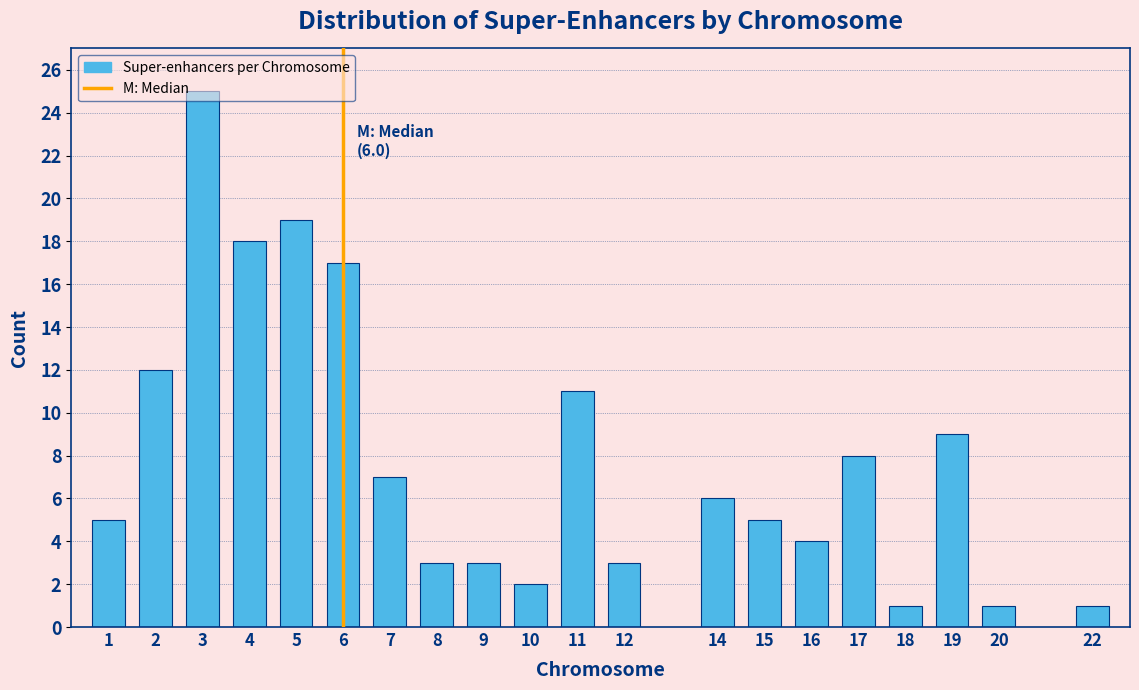

What is the change in value from 6 to 22?

-16